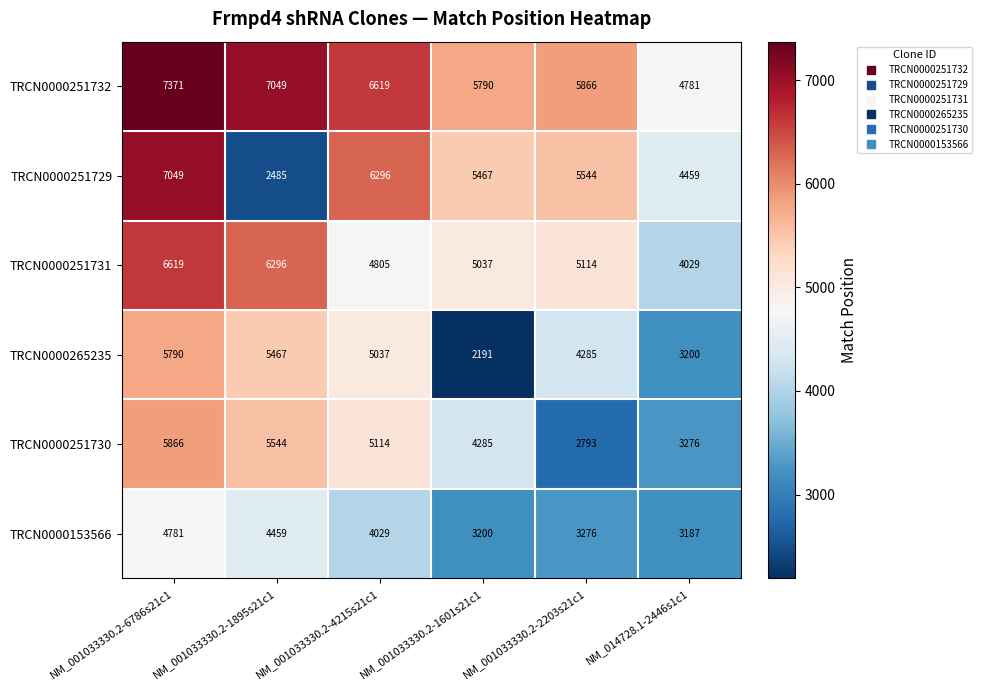

Between NM_001033330.2-1601s21c1 and NM_001033330.2-2203s21c1, which series saw the biggest shift?

TRCN0000265235